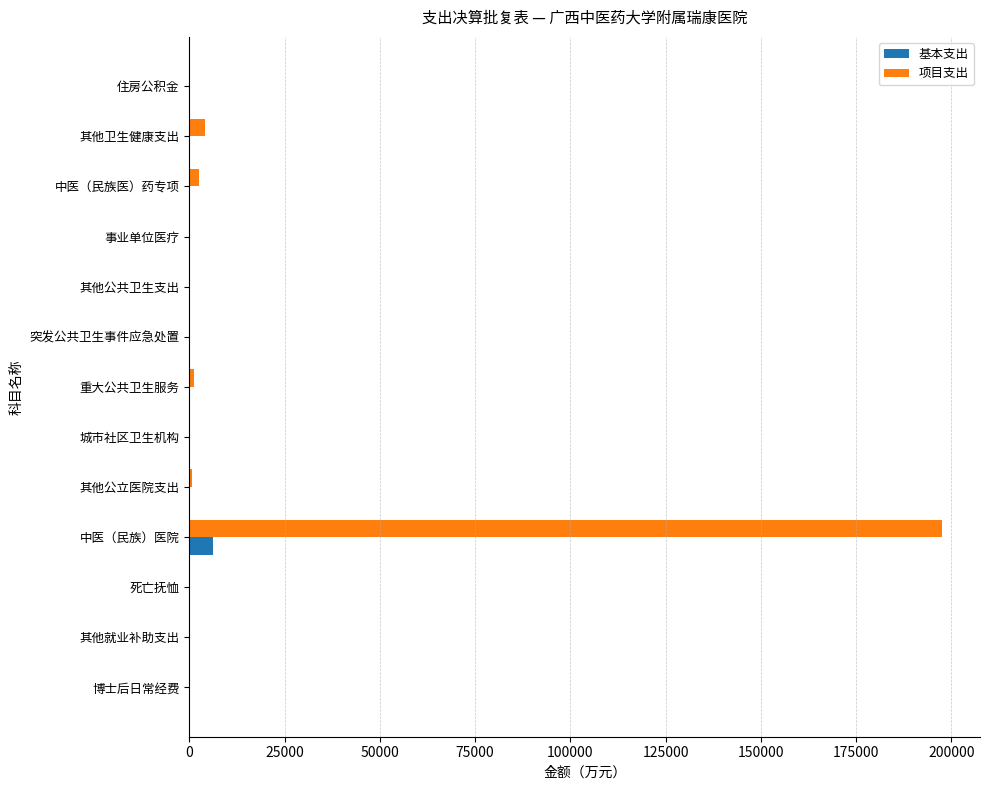

Where is 项目支出 nearest to the value 98799?

其他卫生健康支出